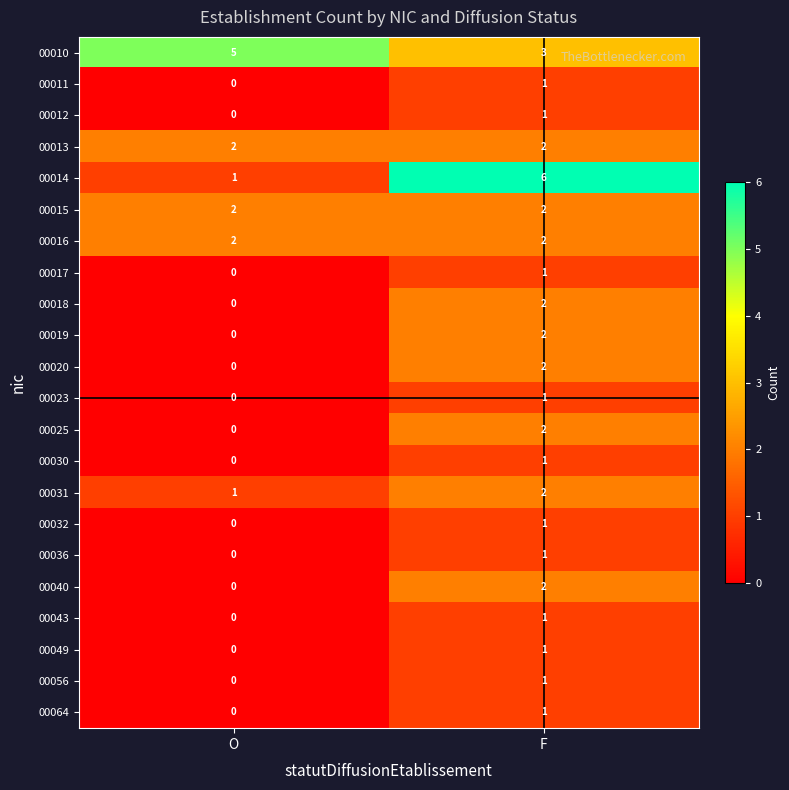

What is the average value of the 00010 series?

4